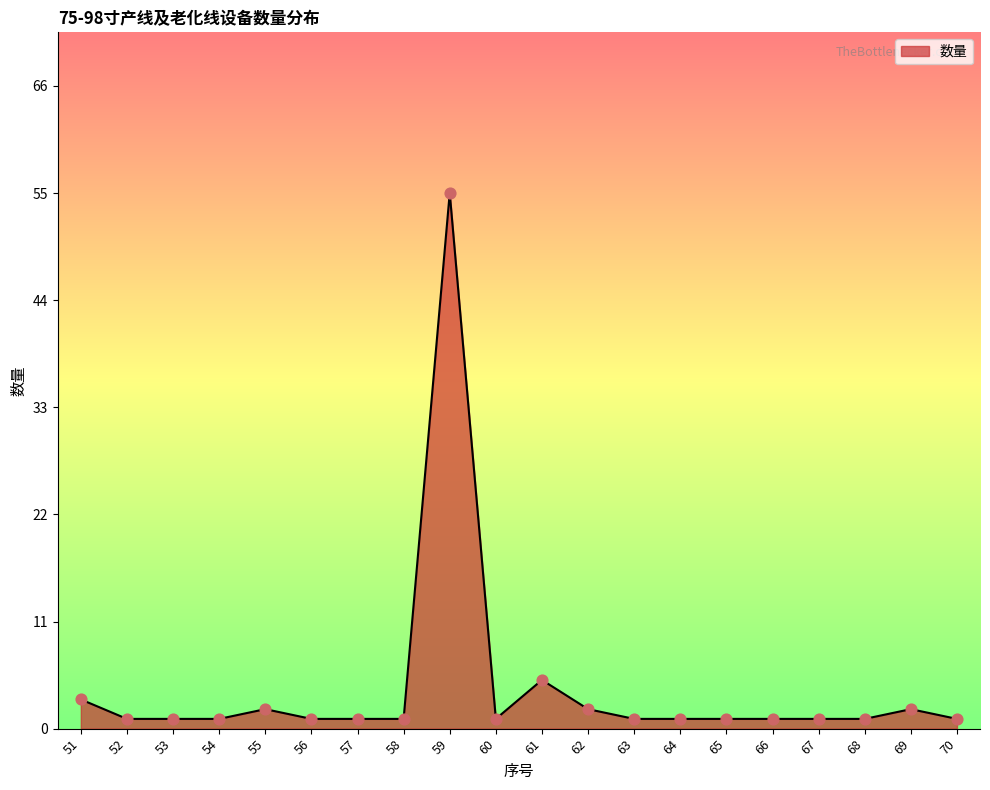

Where is the data nearest to the value 28?

61